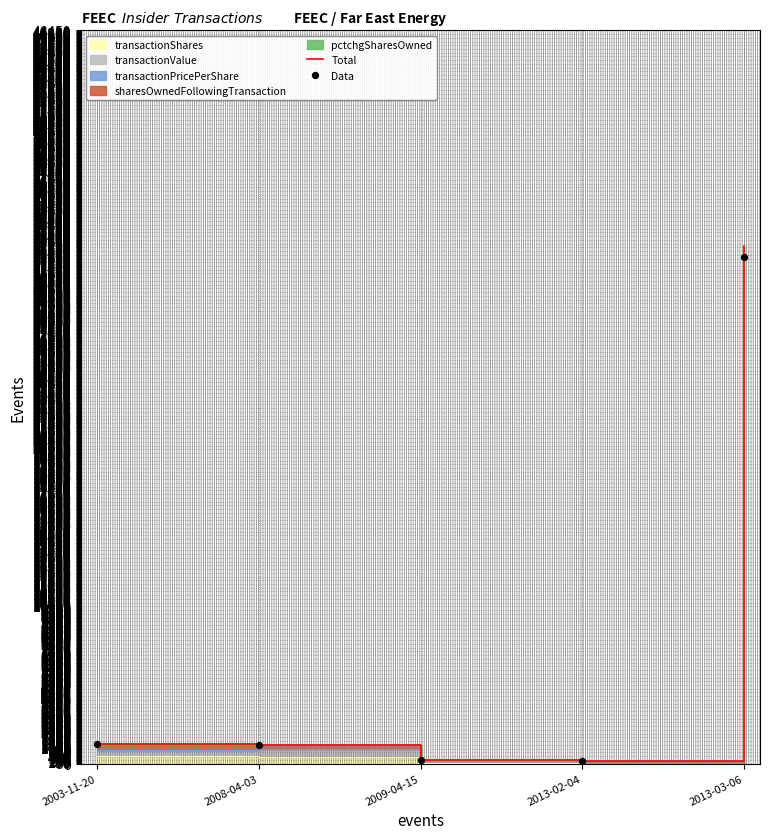

What is the total value across all series at 2013-02-04?

262.0